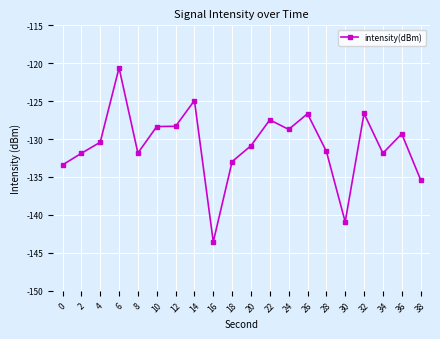

What is the change in value from 18 to 20?

+2.1